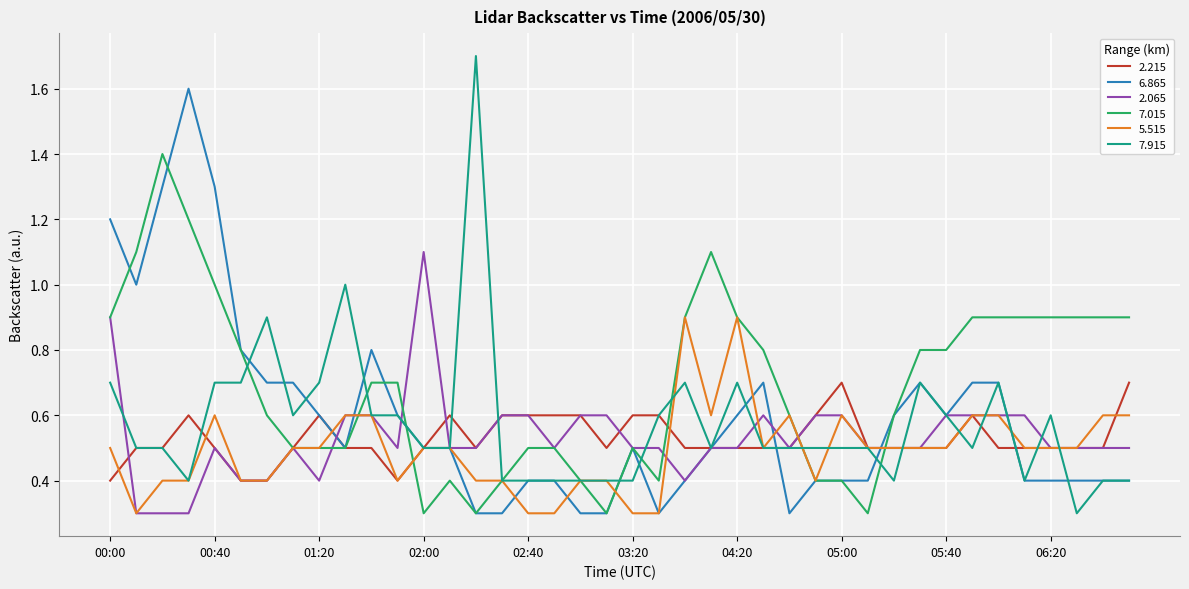

Is this an area chart (filled region under the line)?

No